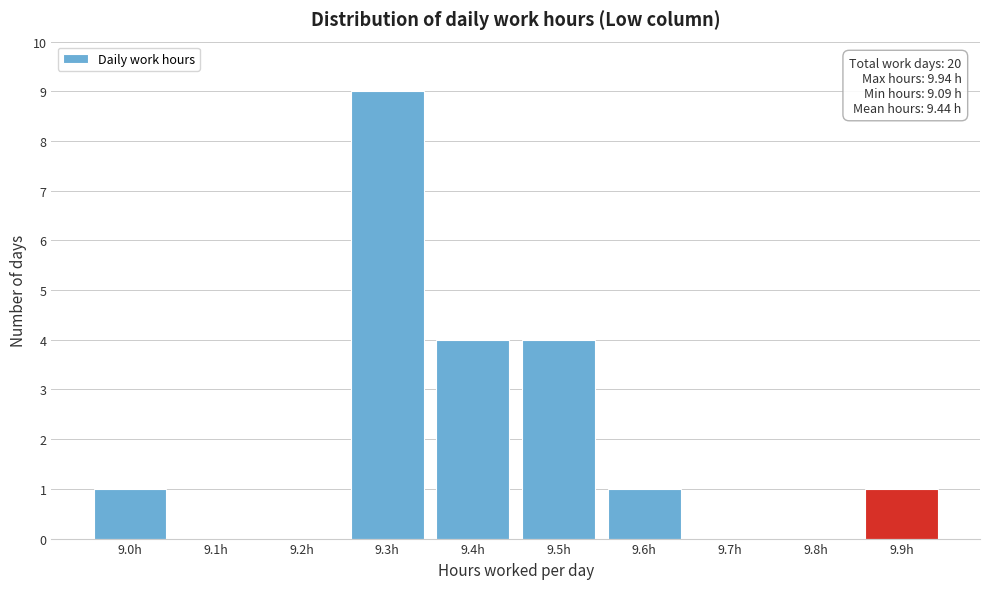

Reading left to right, transcribe all the data shown in this chart.

9.0h=1	9.1h=0	9.2h=0	9.3h=9	9.4h=4	9.5h=4	9.6h=1	9.7h=0	9.8h=0	9.9h=1